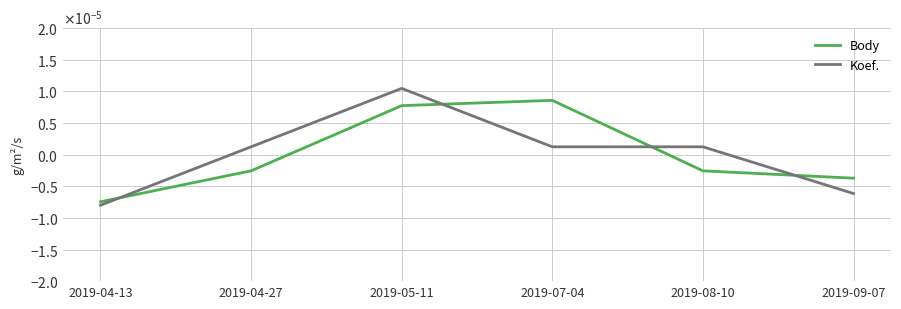

Which series ends up on top after the final intersection of Body and Koef.?

Body